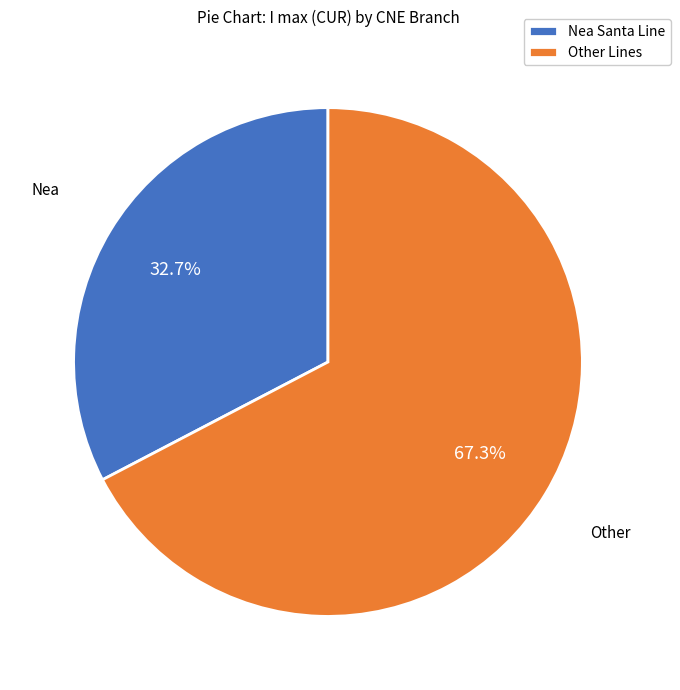

Does Nea Santa Line account for over 50% of the chart?

No